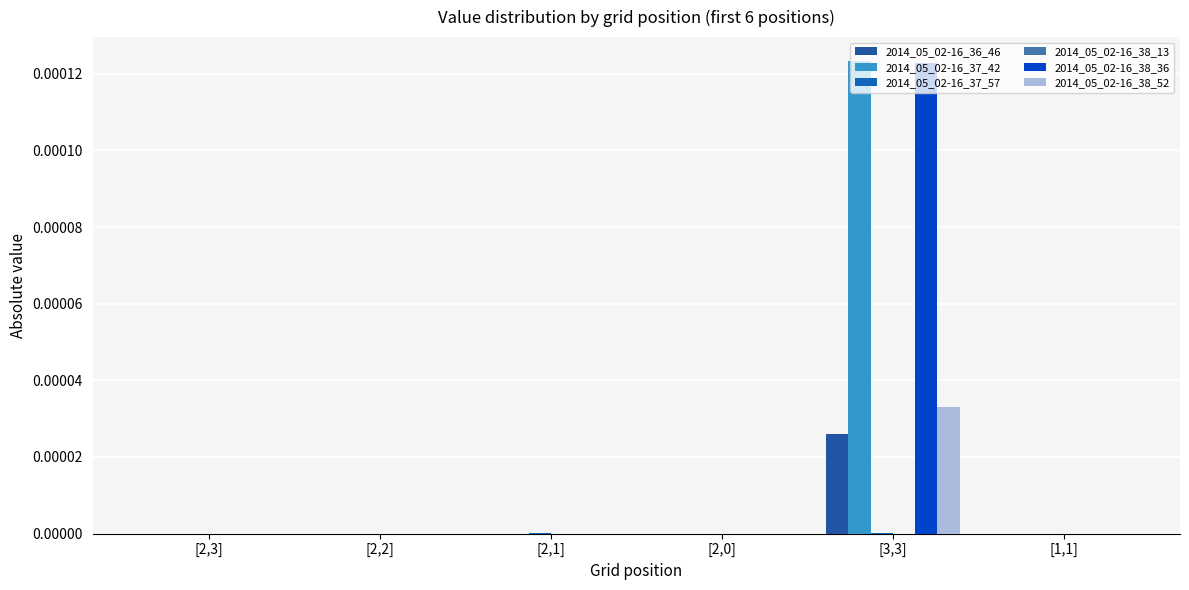

Rank the categories by 2014_05_02-16_38_13 value from lowest to highest.

[2,1], [2,2], [1,1], [3,3], [2,3], [2,0]